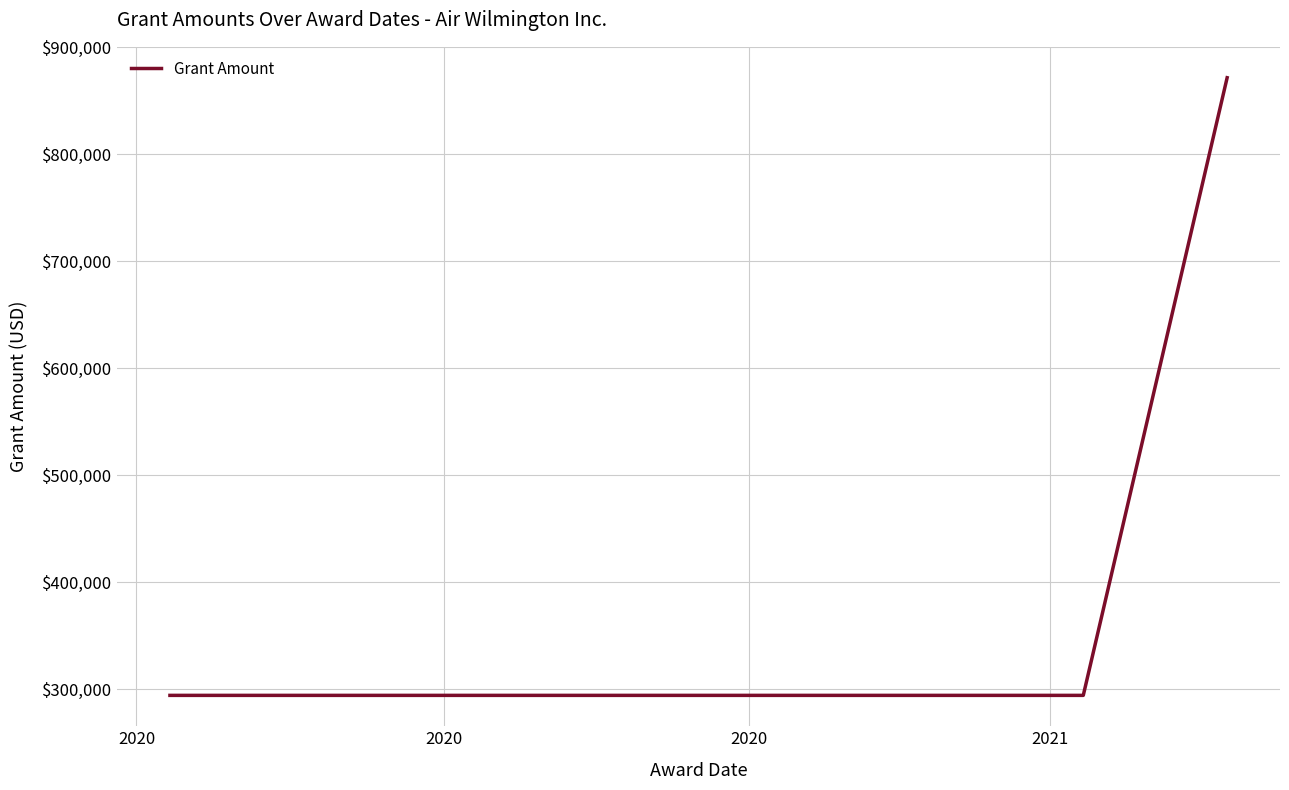

Reading left to right, transcribe all the data shown in this chart.

294434	294434	871678